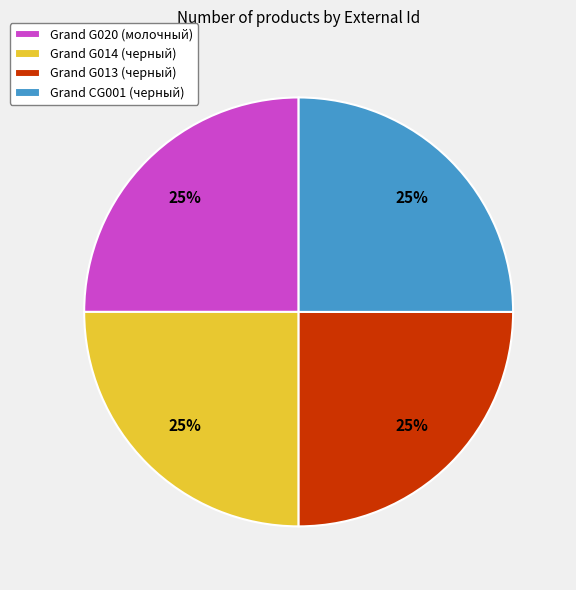

Is it true that Grand CG001 (черный) is 32% of the pie?

False